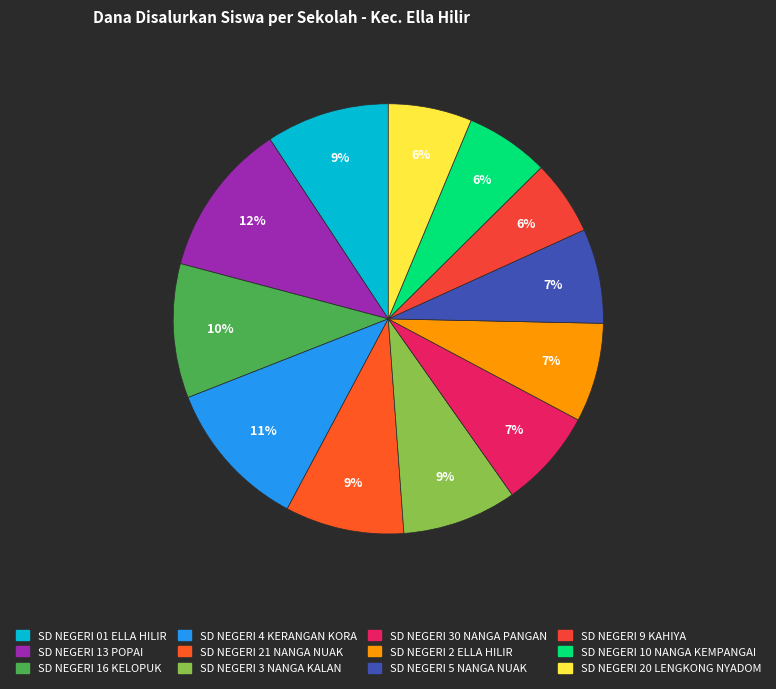

Do SD NEGERI 16 KELOPUK and SD NEGERI 30 NANGA PANGAN together represent more than half of the pie?

No